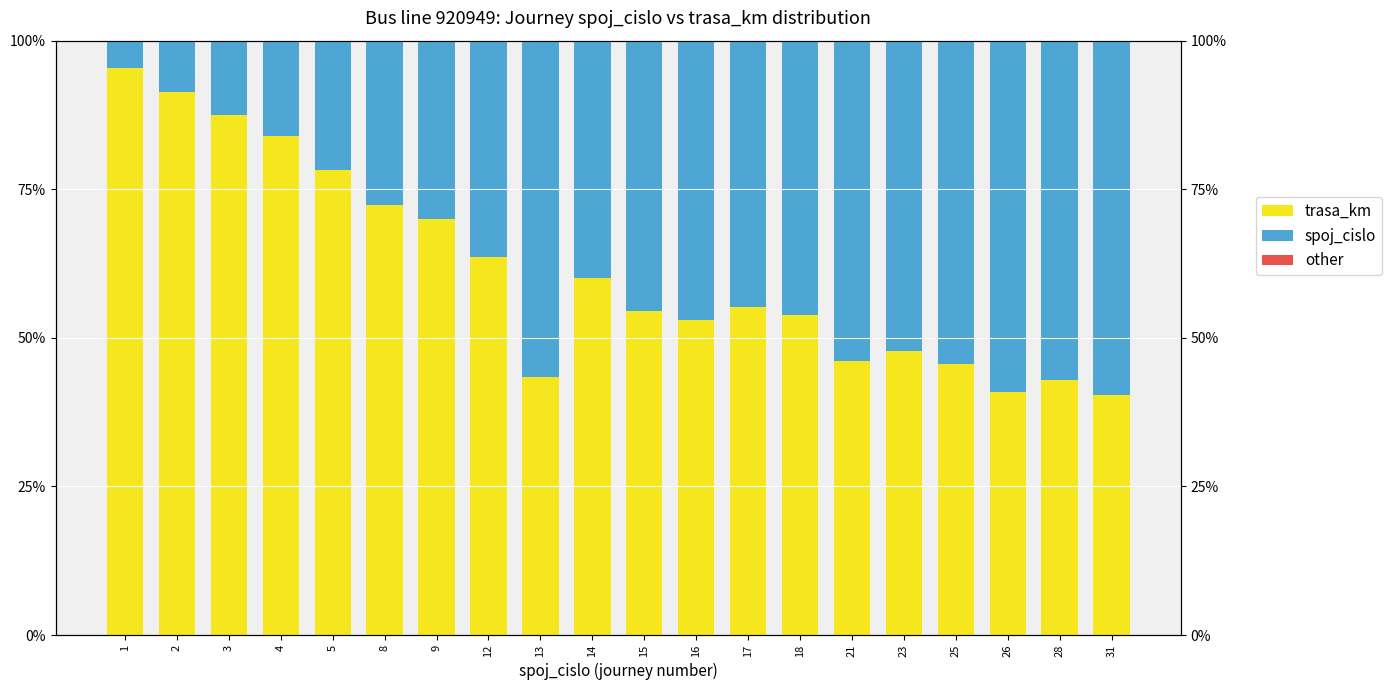

Is it true that trasa_km equals 78.3 at 5?

True